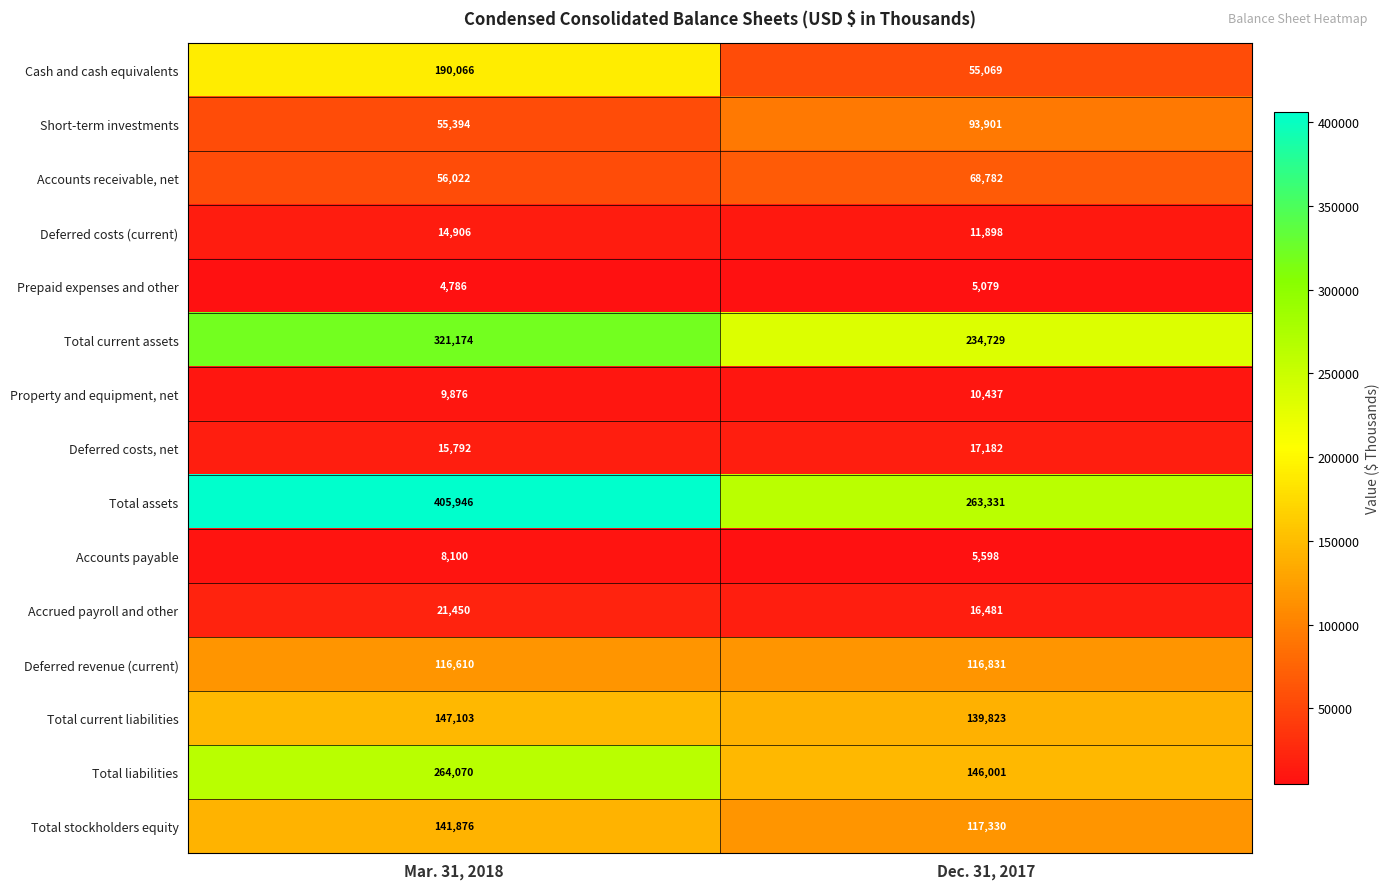

Between Mar. 31, 2018 and Dec. 31, 2017, which series saw the biggest shift?

Total assets